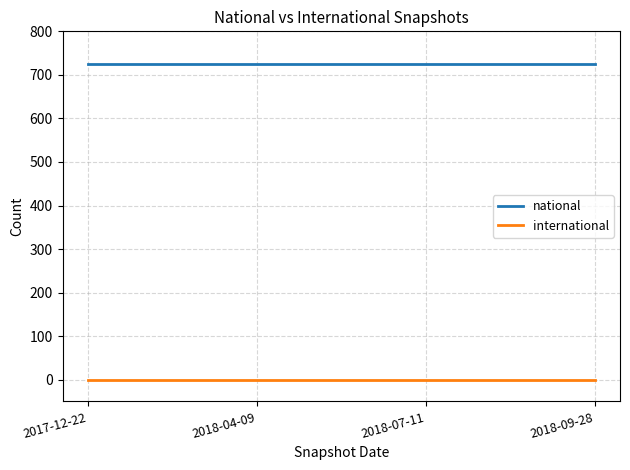

What is the spread (max minus min) of values at 2018-09-28?

726